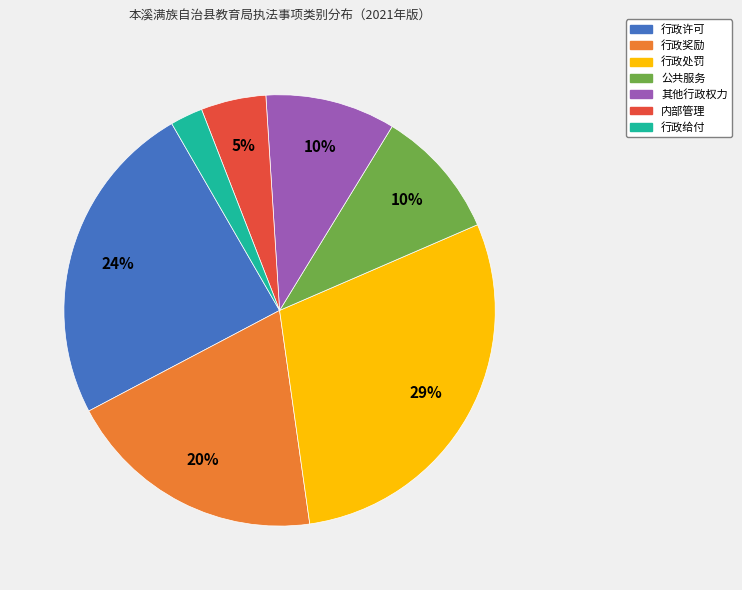

Is the sum of 行政奖励 and 公共服务 greater than half?

No